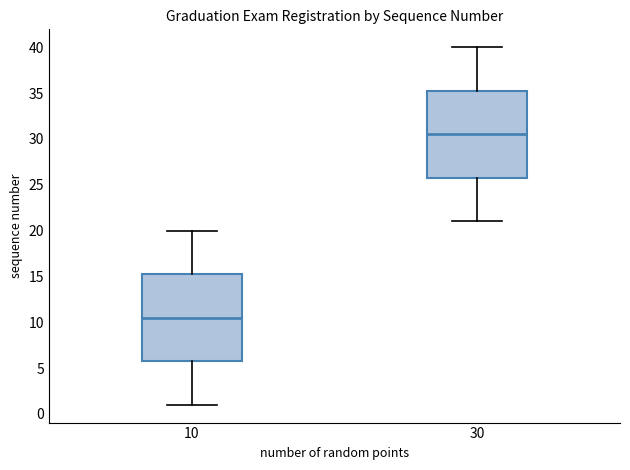

Reading left to right, transcribe this box plot: for each box, give where its median line is, the range the box spans, and where its two whiskers end, as read against the y-axis. The values are not printed on the chart, so give them approximately, as read against the axis.

10: median 10.5, box 6.0 to 15.5, whiskers 1.0 to 20.0
30: median 30.5, box 26.0 to 35.5, whiskers 21.0 to 40.0